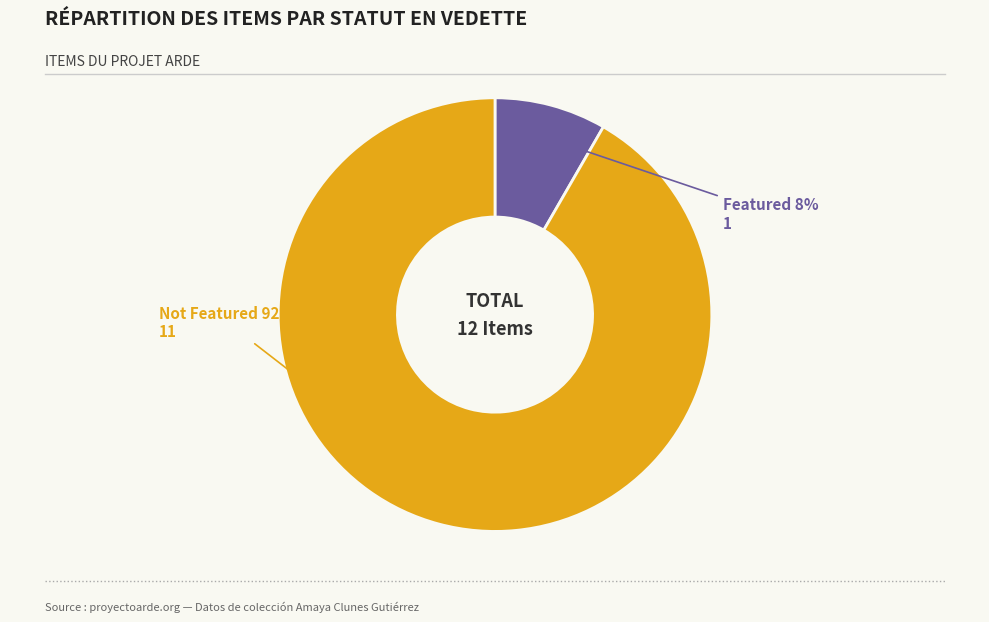

Is there any slice that represents more than half of the pie?

Yes